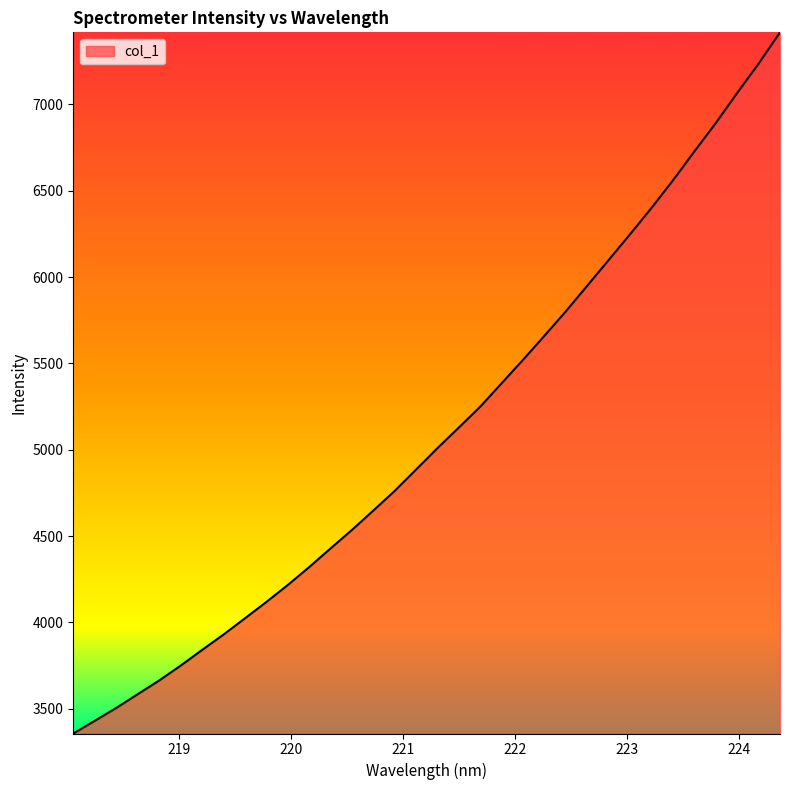

Does the chart display data point markers on the line(s)?

No